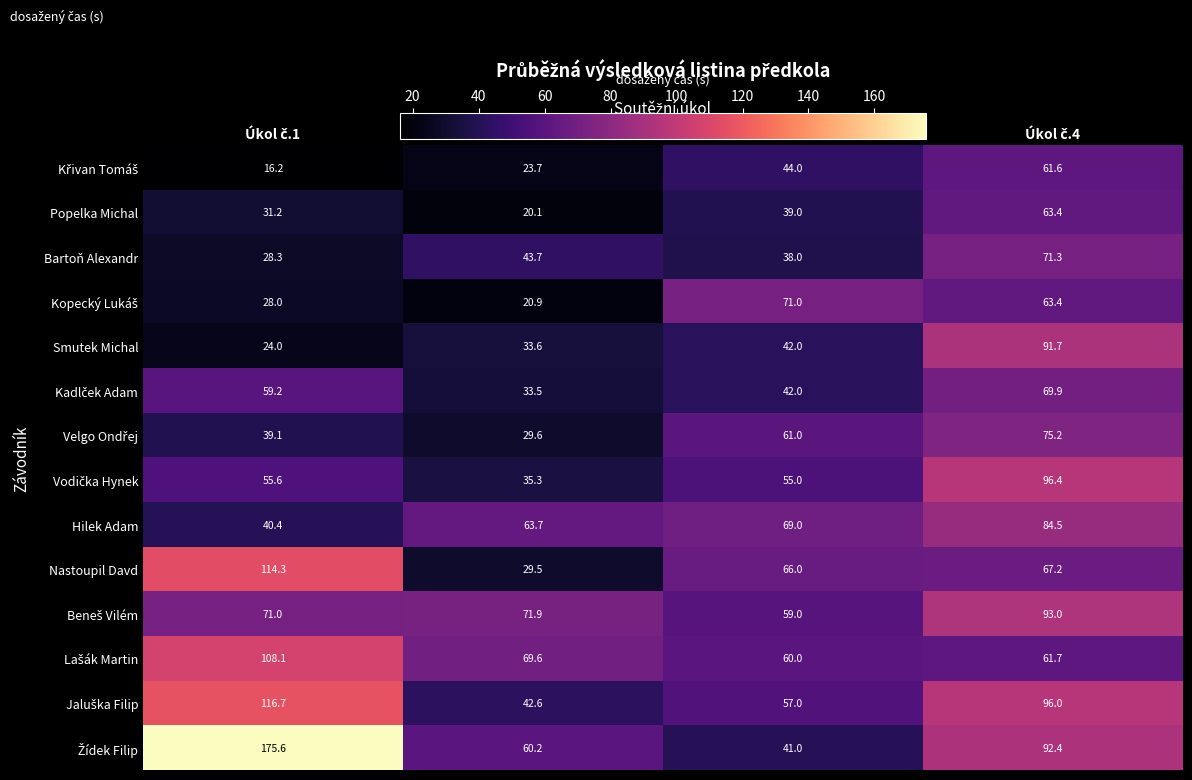

What is the average value of the Bartoň Alexandr series?

45.3